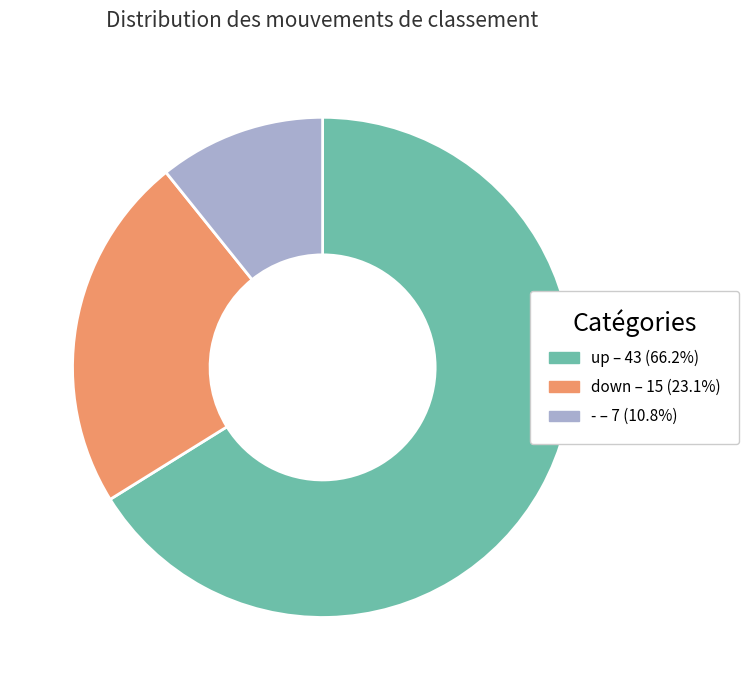

Which has a higher value, - or down?

down